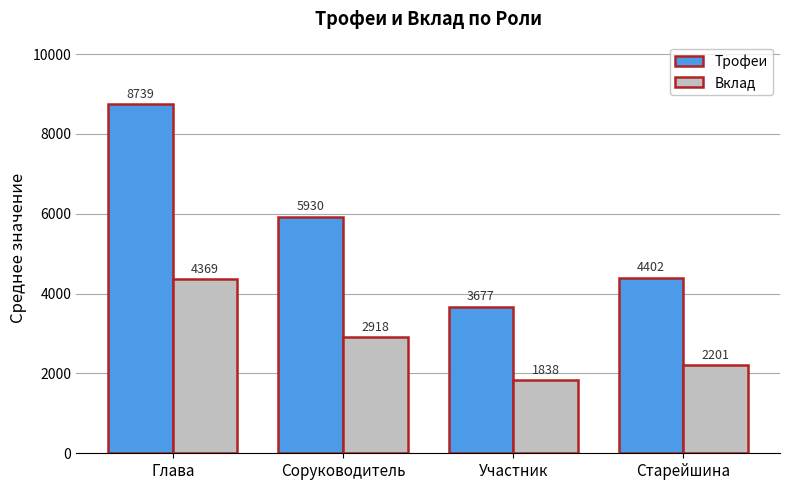

The Вклад series shows 1838 at Участник. True or false?

True